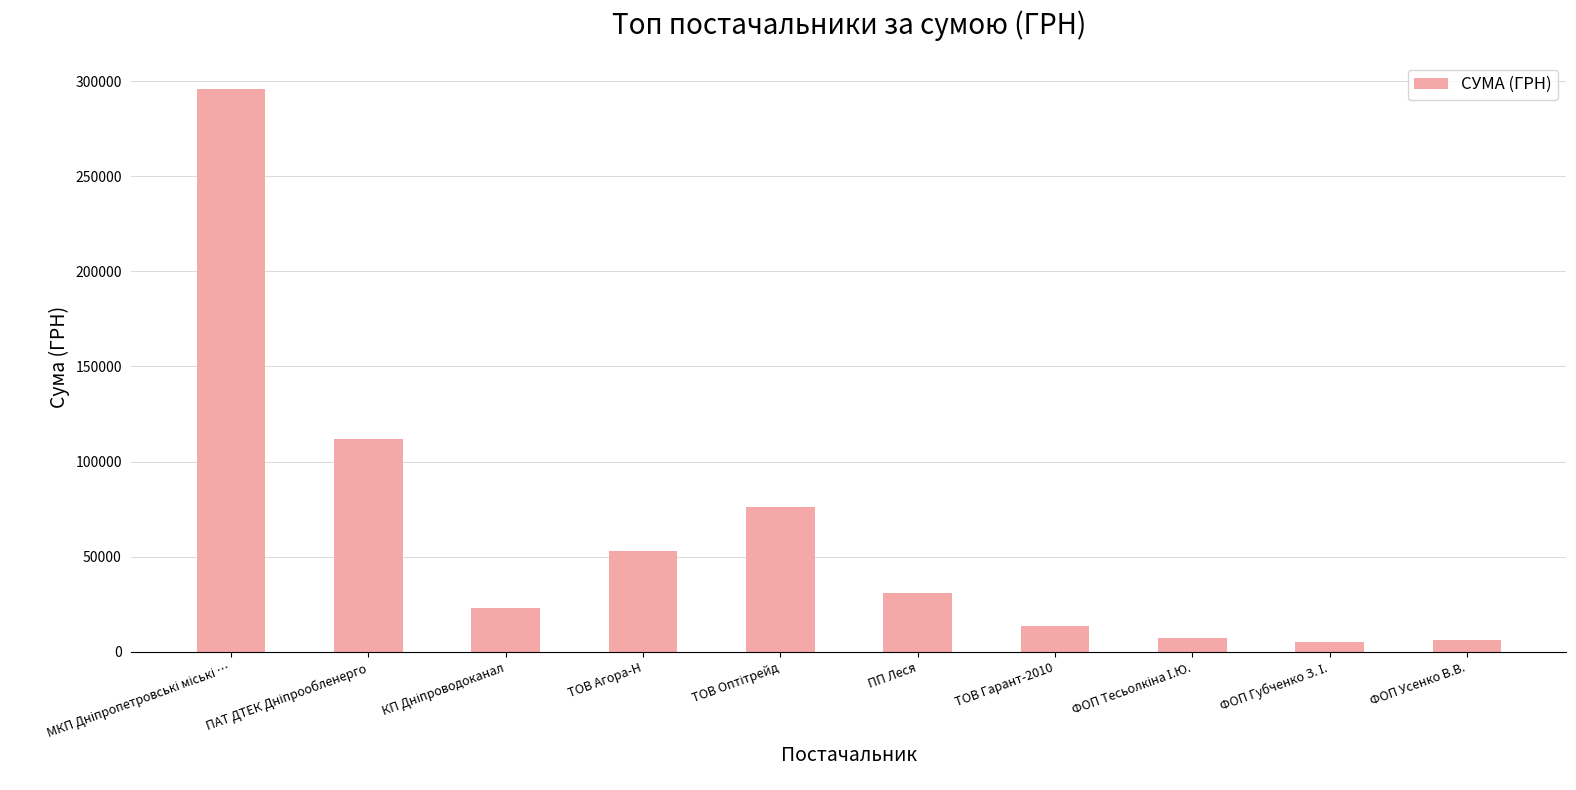

What is the sum of all values?

623429.9